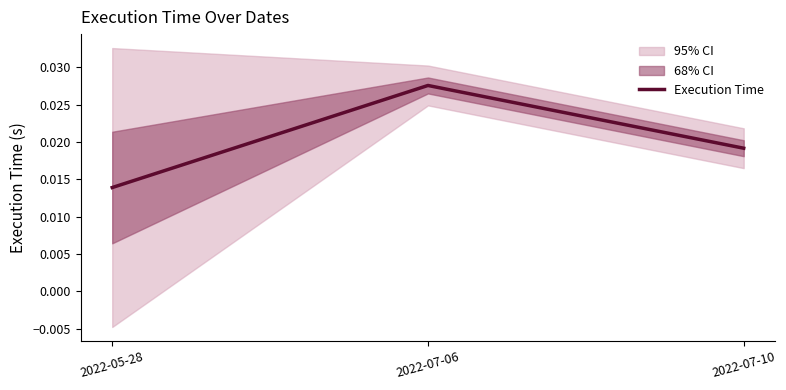

At which category does the chart reach its peak across all series?

2022-07-06